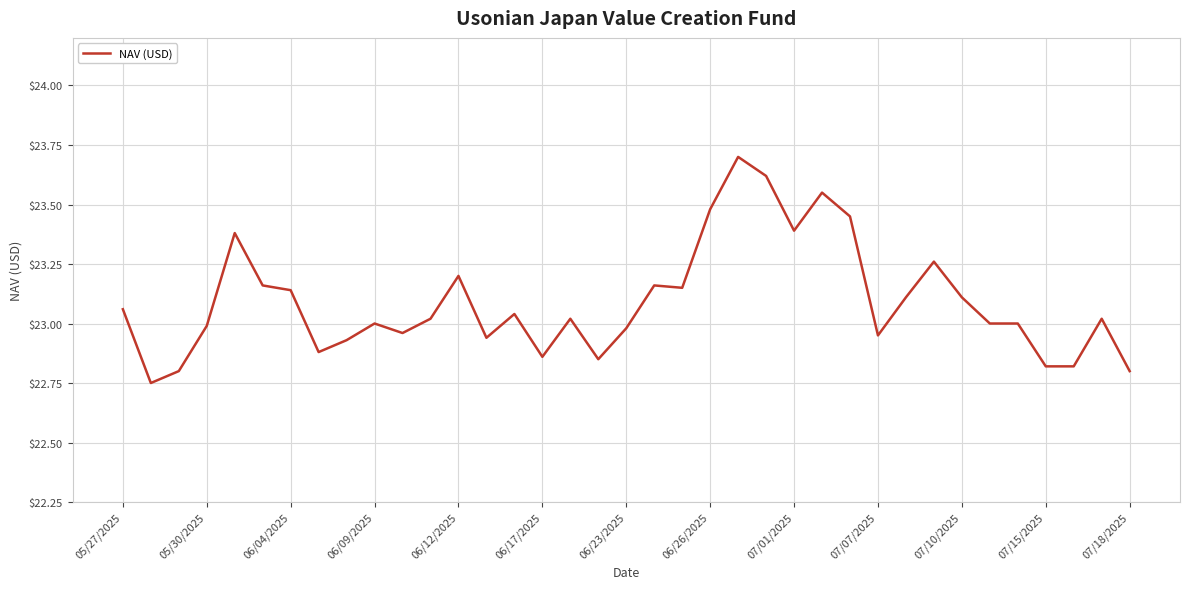

What is the greatest value displayed?

23.7